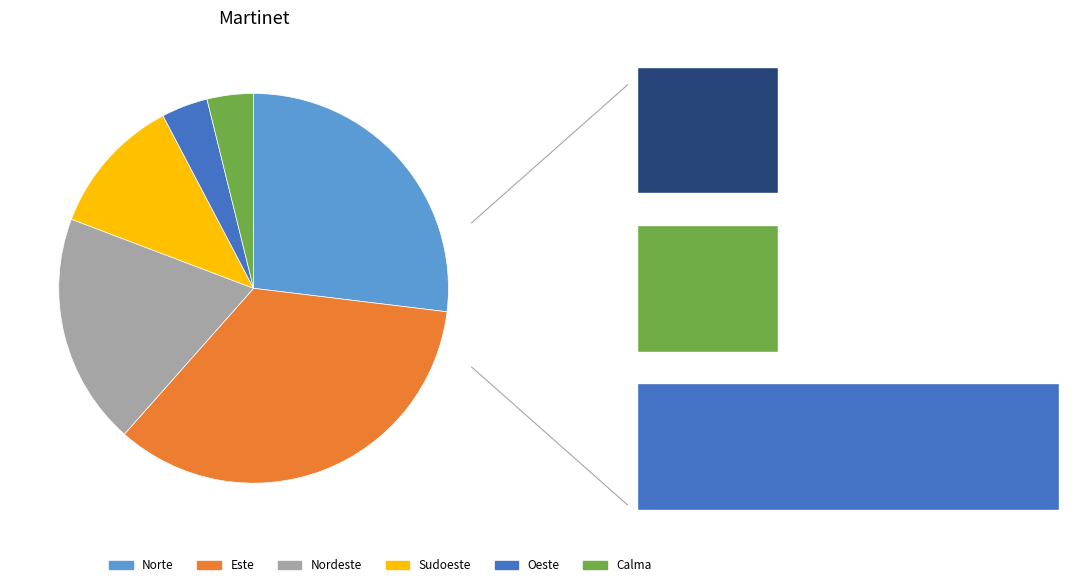

How many segments does this pie chart have?

6